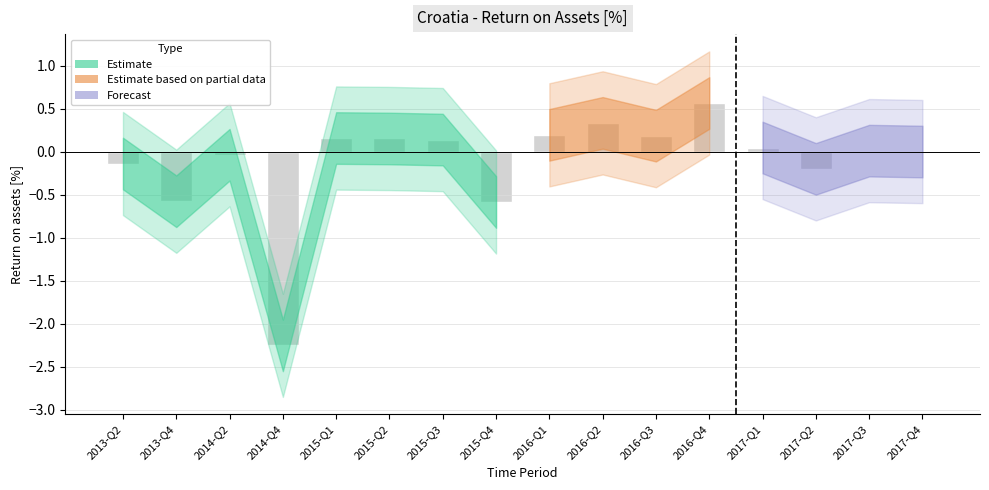

What is the change in value from 2013-Q4 to 2015-Q2?

+0.7